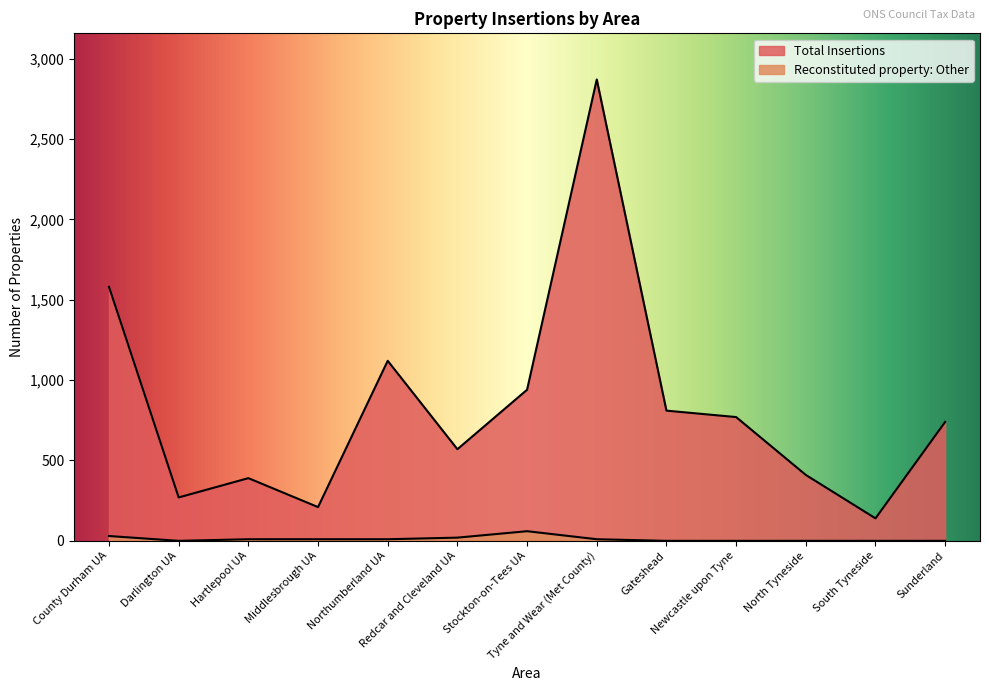

At which label does Reconstituted property: Other first exceed 10?

County Durham UA